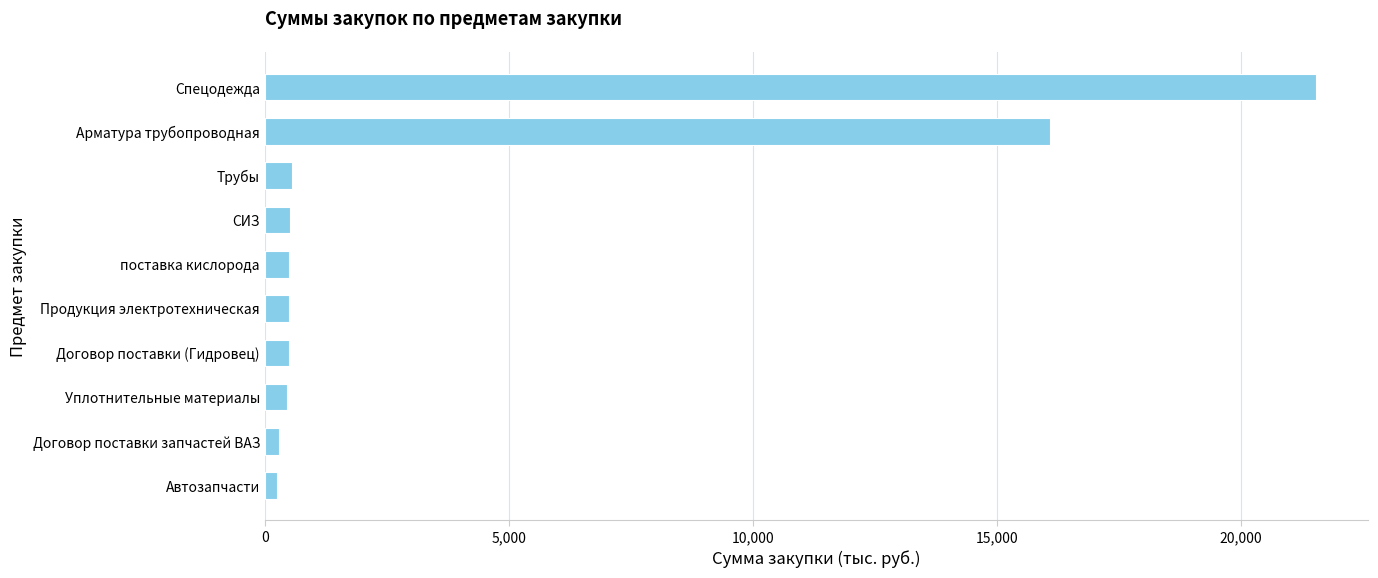

How many distinct data groups are displayed?

1